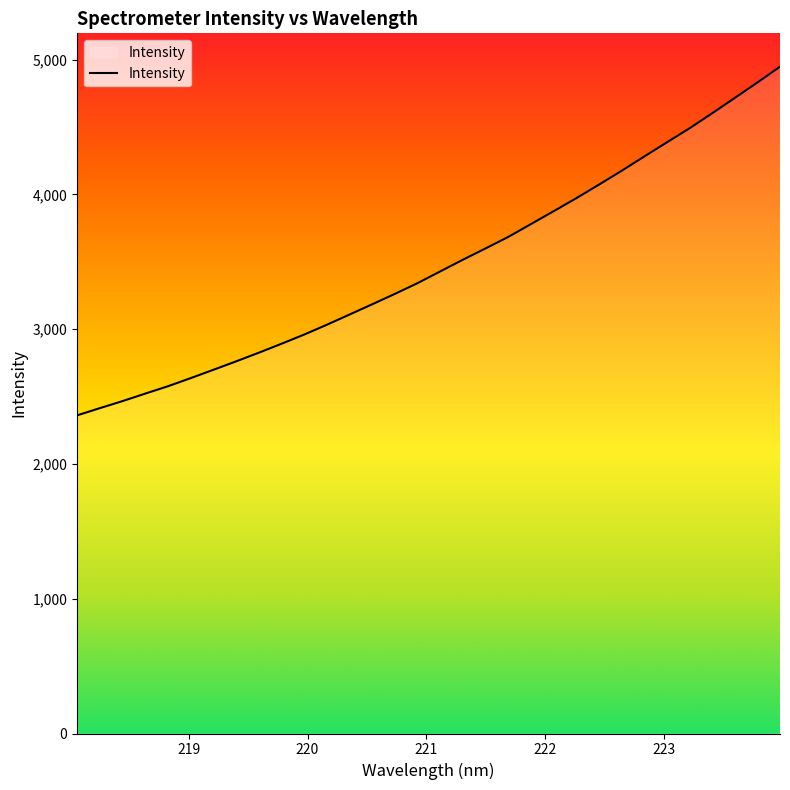

What is the difference between the values at 223.7895 and 220.3533?

1721.8